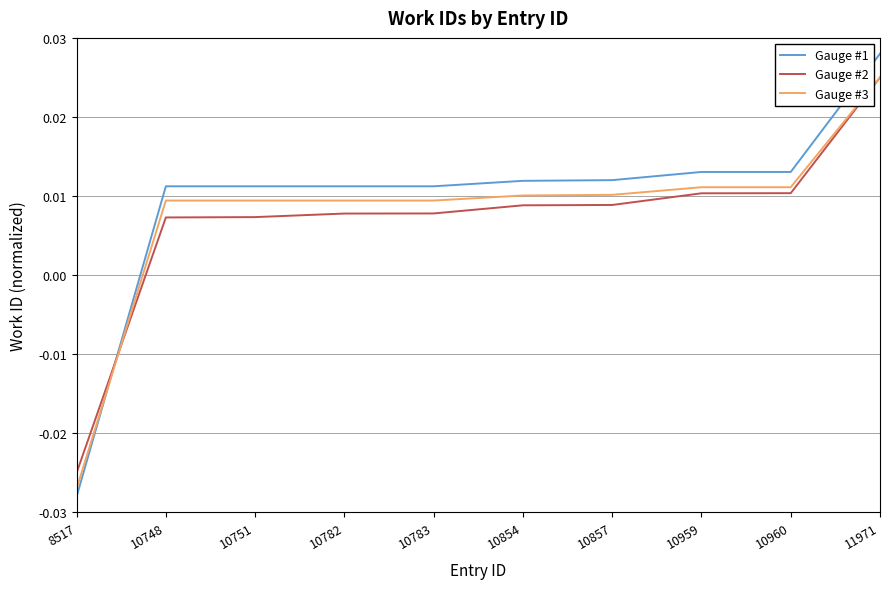

How many values in the Gauge #1 series are below 0?

1